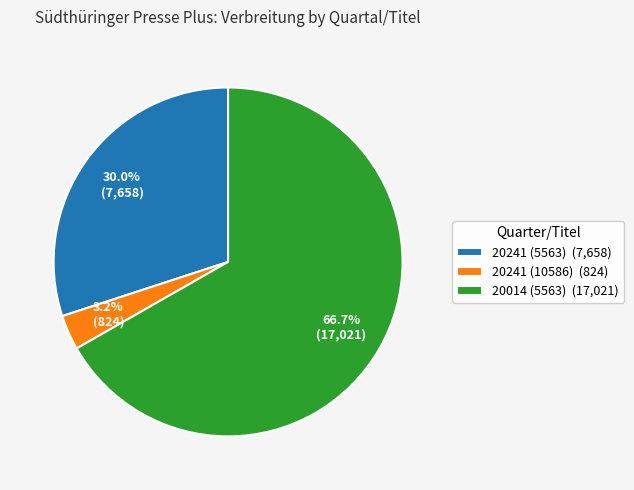

How much of the chart is everything except 20241 (5563)?

70.0%